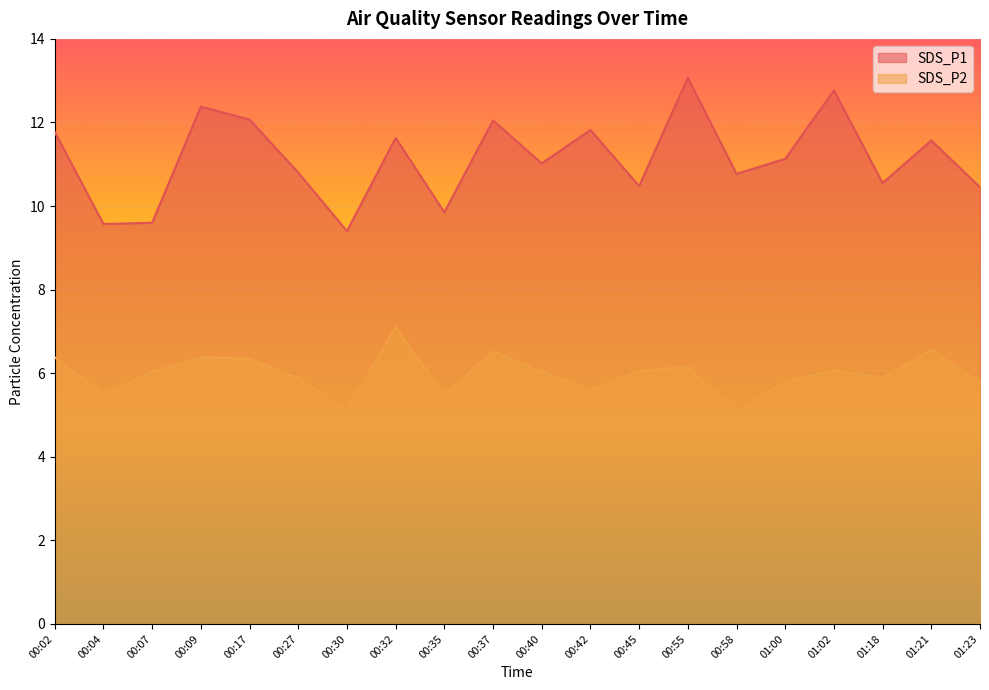

Is the value of SDS_P1 at 00:17 greater than the value of SDS_P2 at 00:09?

Yes